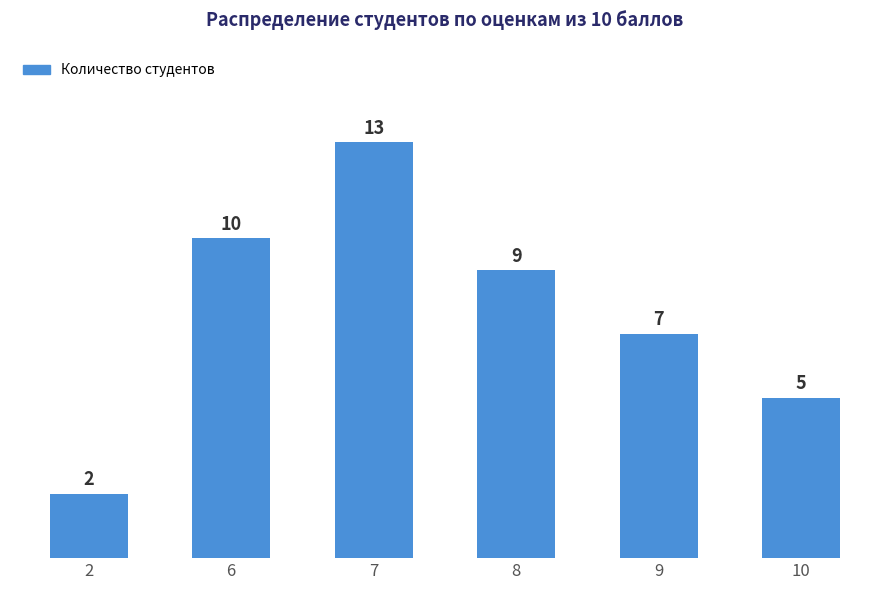

How many bars are there in total?

6